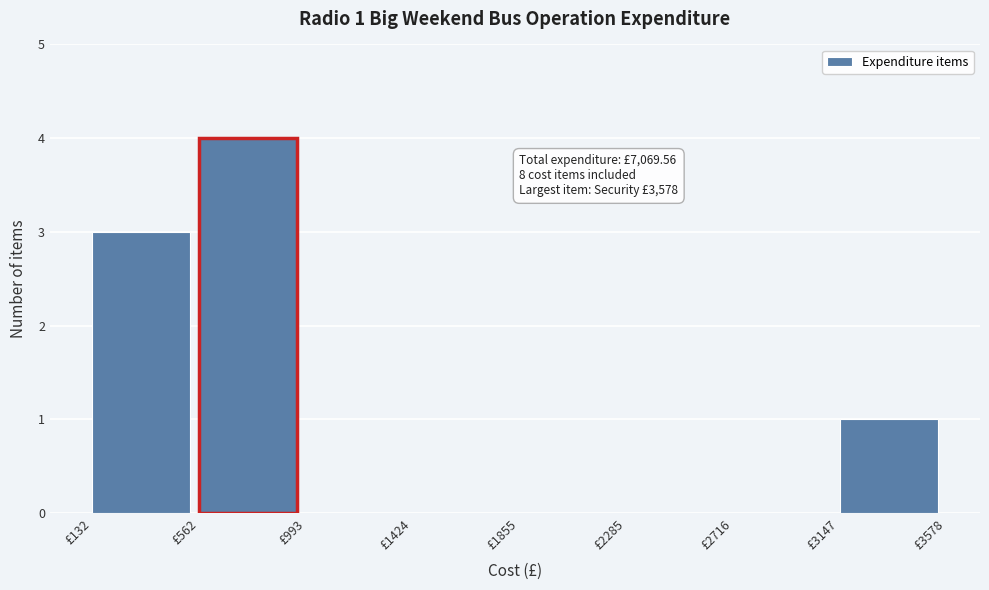

Over which range of the x-axis is the bar tallest?

550 to 1000